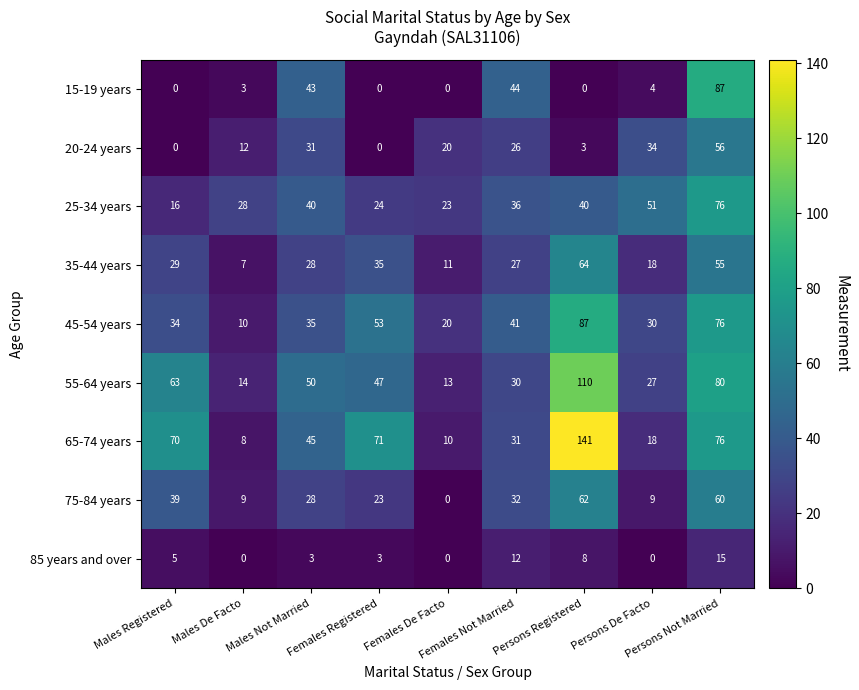

Which series has the largest range (max minus min)?

65-74 years